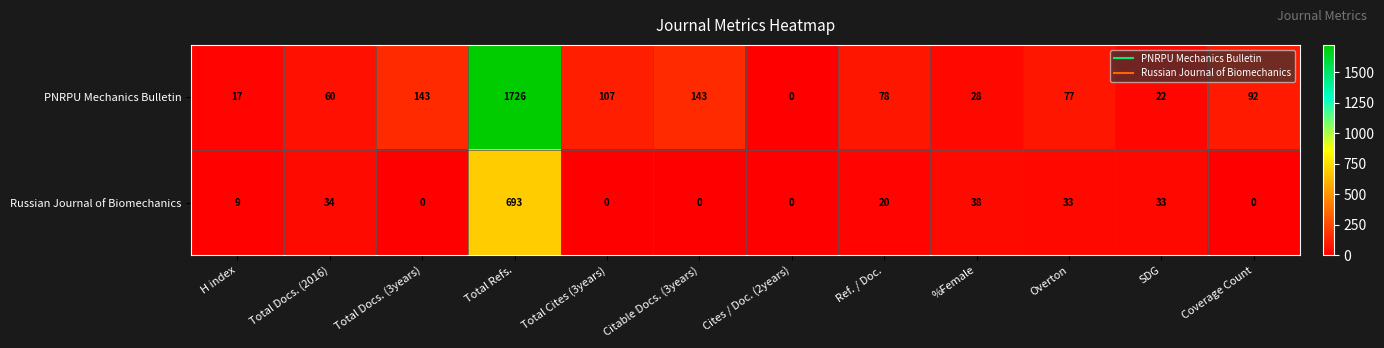

What is the sum of all PNRPU Mechanics Bulletin values?

2493